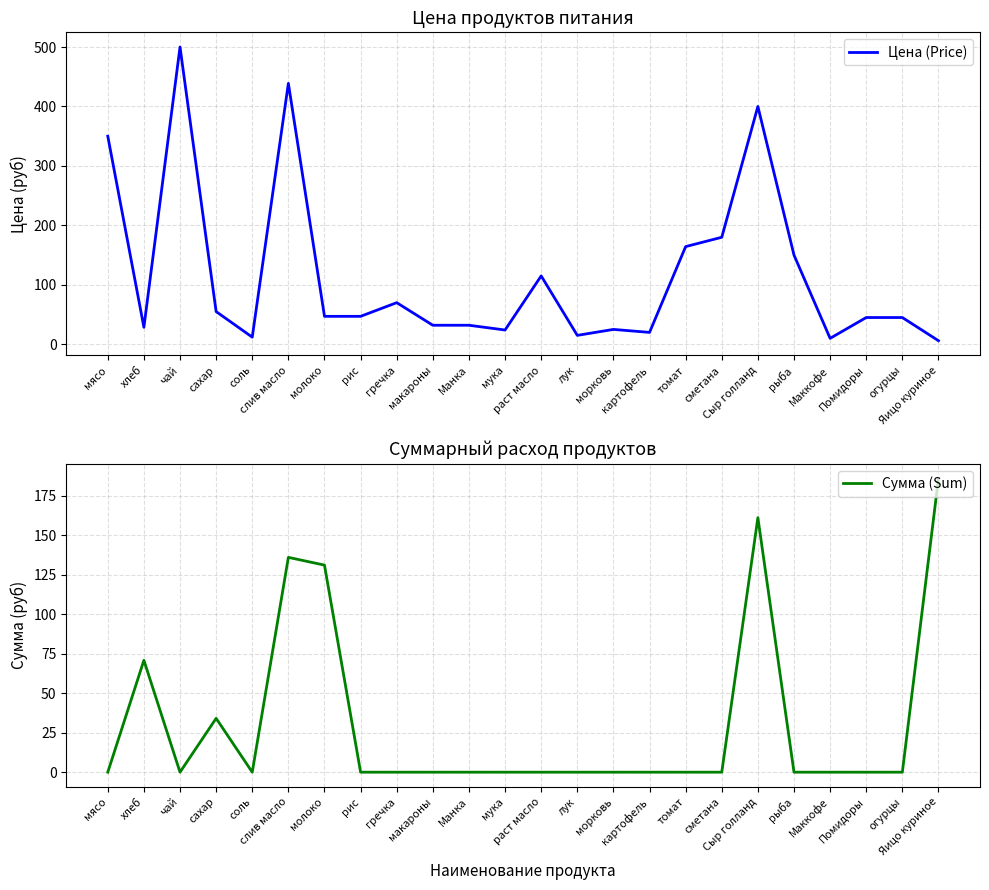

What is the label of the 14th point from the left?

лук